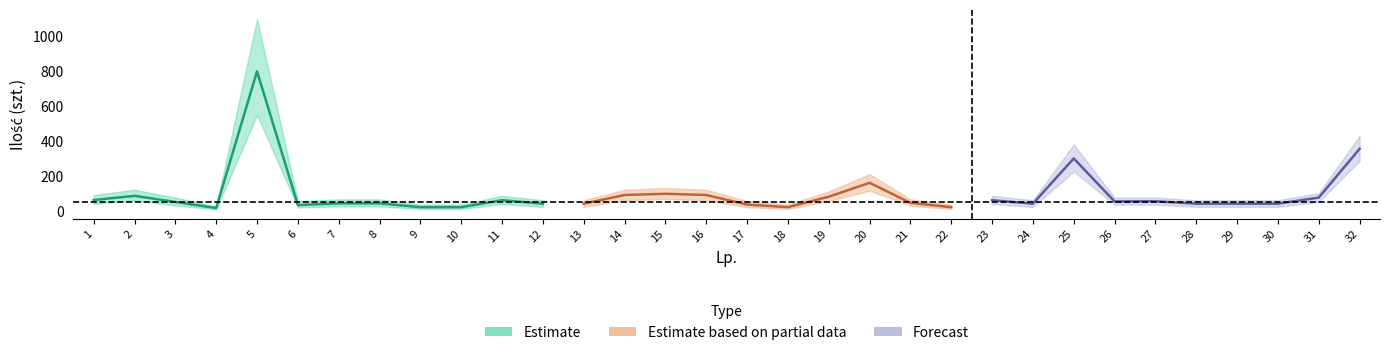

Does the chart have visible grid lines?

No